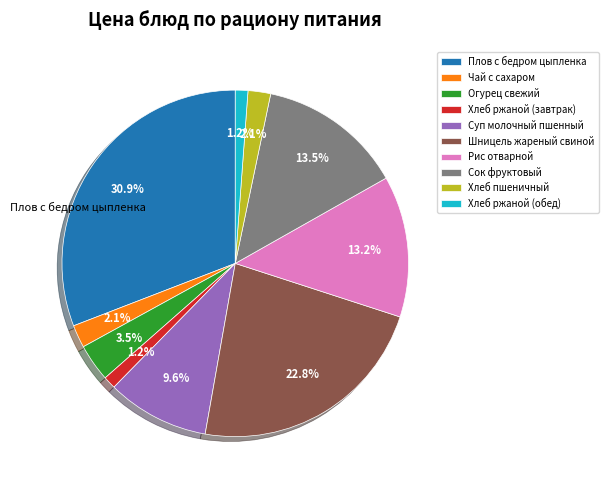

Which has a higher value, Хлеб ржаной (обед) or Суп молочный пшенный?

Суп молочный пшенный